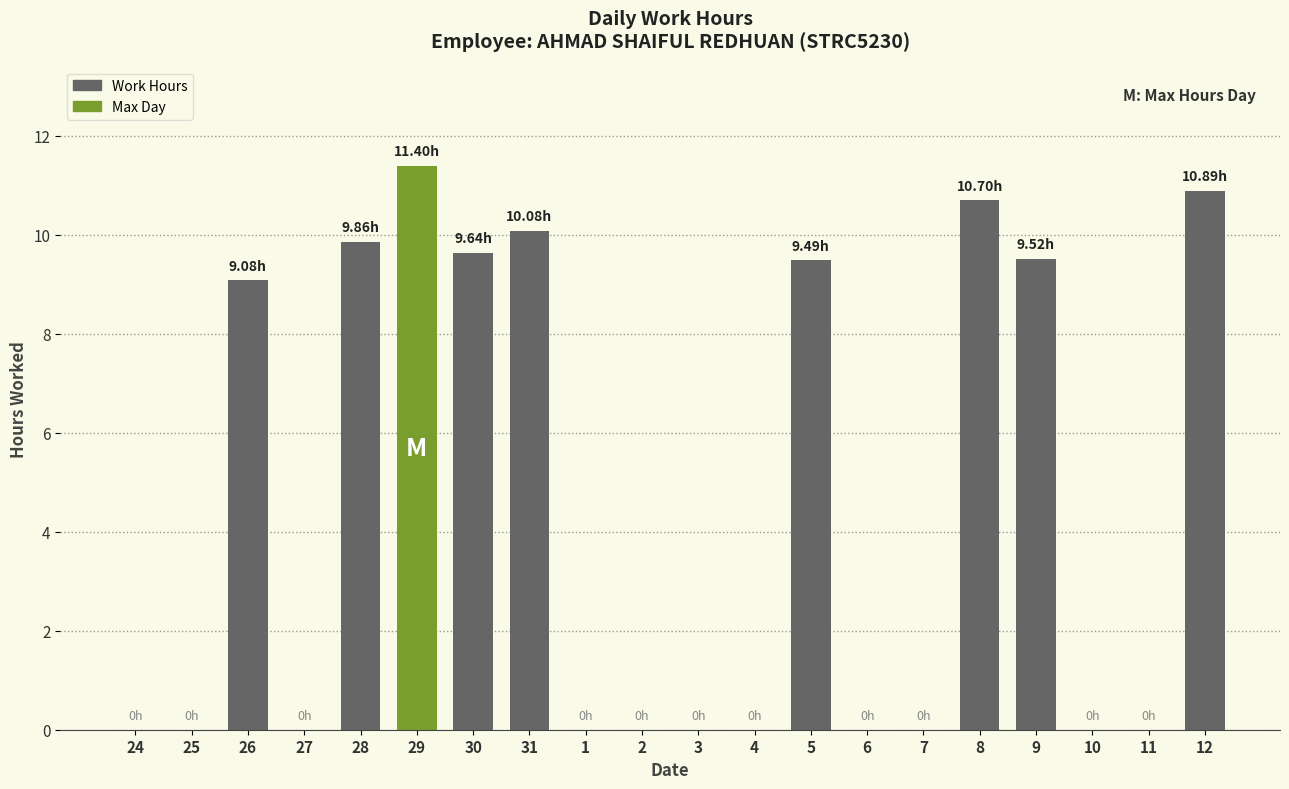

Between 1 and 26, which is larger?

26